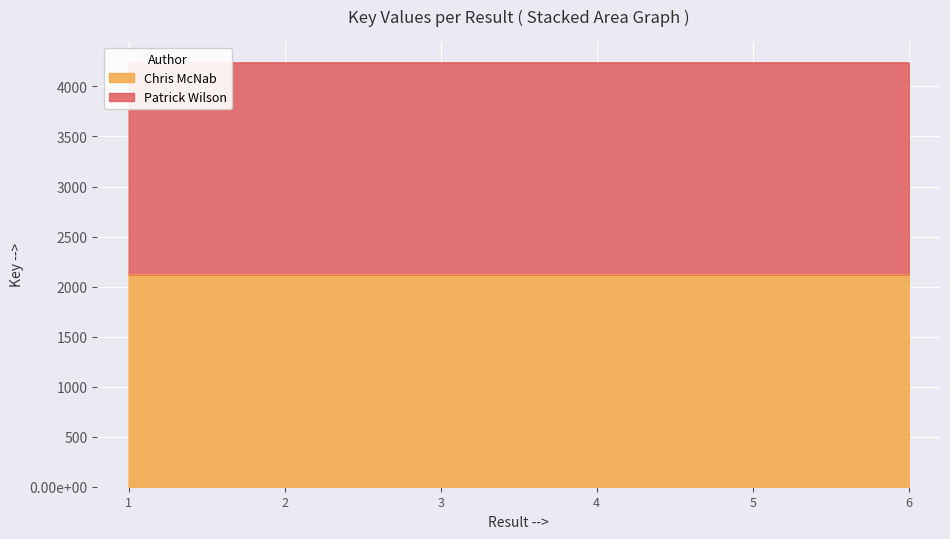

List the labels in order of value, smallest first.

2, 5, 3, 6, 4, 1